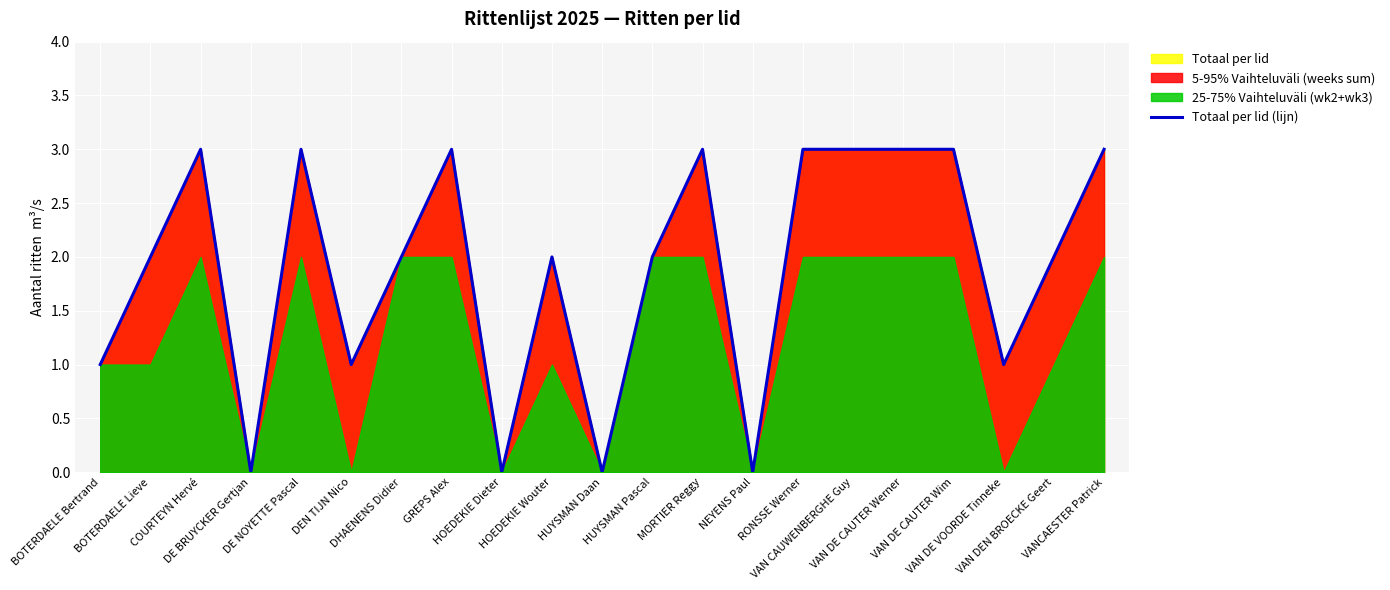

Rank the categories by value from highest to lowest.

COURTEYN Hervé, DE NOYETTE Pascal, GREPS Alex, MORTIER Reggy, RONSSE Werner, VAN CAUWENBERGHE Guy, VAN DE CAUTER Werner, VAN DE CAUTER Wim, VANCAESTER Patrick, BOTERDAELE Lieve, DHAENENS Didier, HOEDEKIE Wouter, HUYSMAN Pascal, VAN DEN BROECKE Geert, BOTERDAELE Bertrand, DEN TIJN Nico, VAN DE VOORDE Tinneke, DE BRUYCKER Gertjan, HOEDEKIE Dieter, HUYSMAN Daan, NEYENS Paul